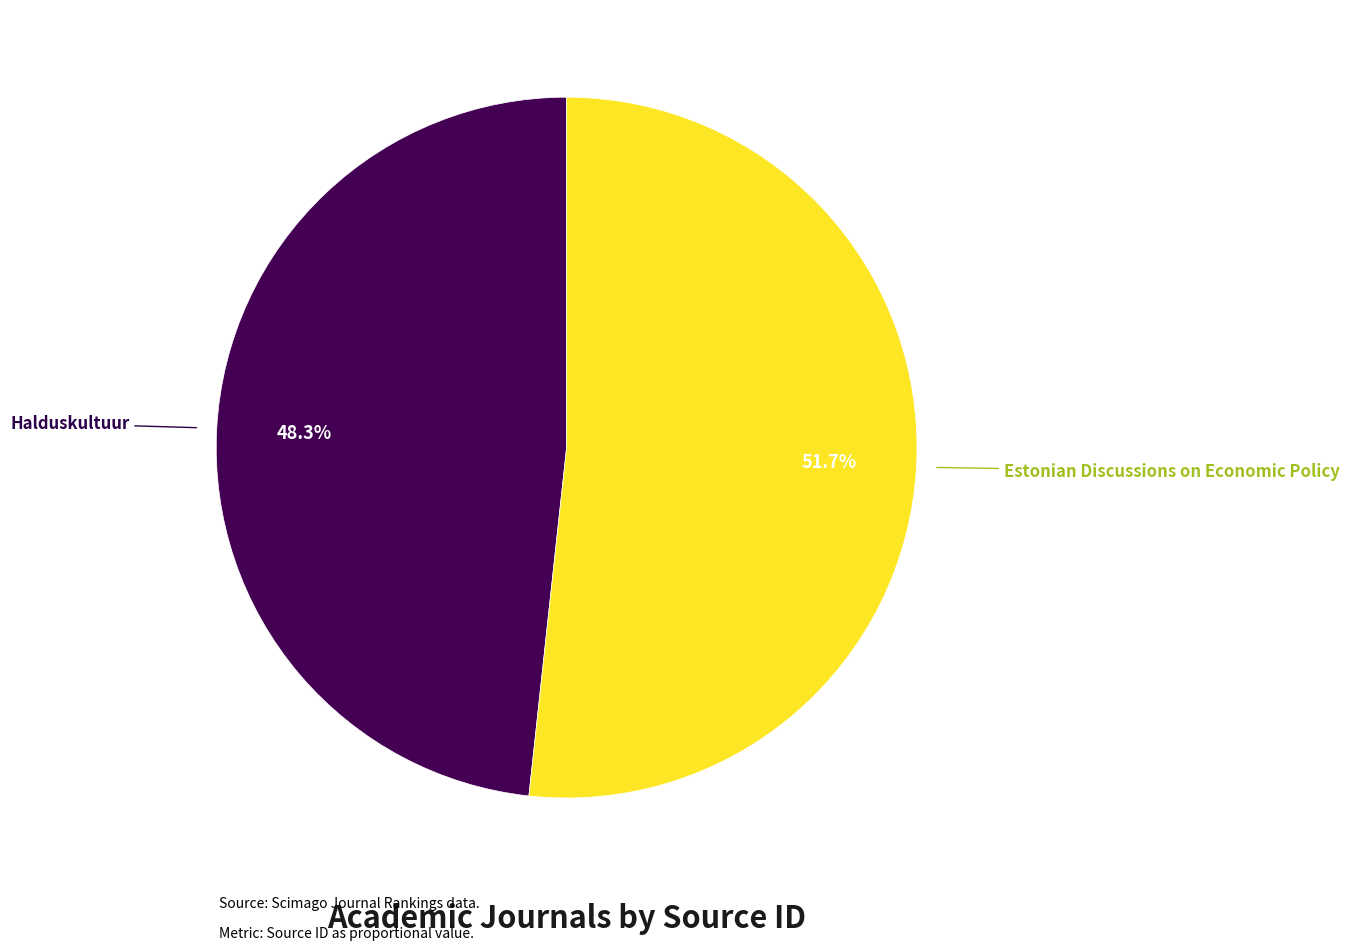

Do Estonian Discussions on Economic Policy and Halduskultuur together represent more than half of the pie?

Yes